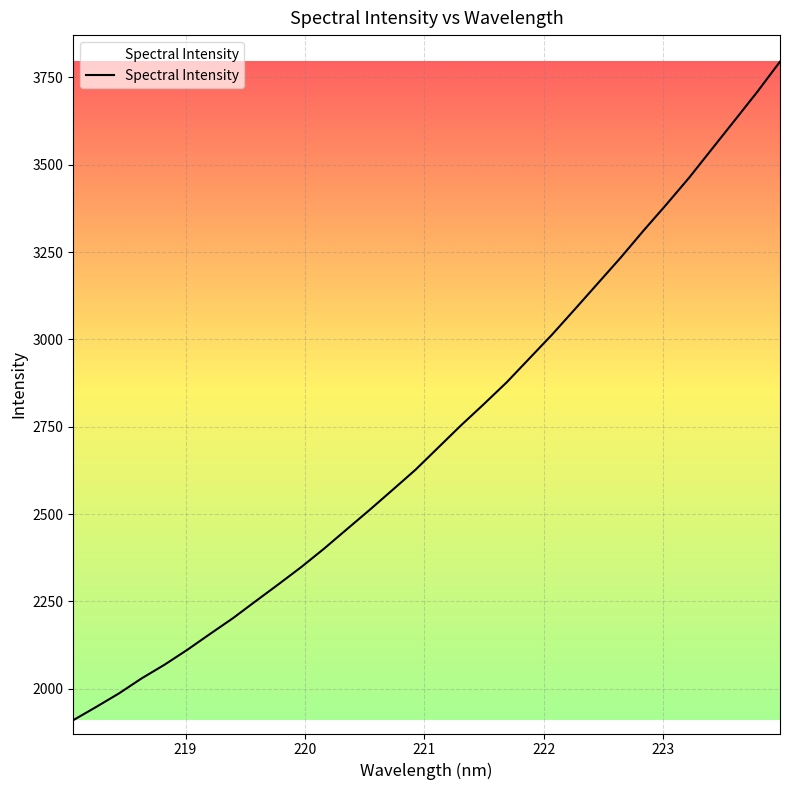

What is the difference between the maximum and minimum values?

1885.3